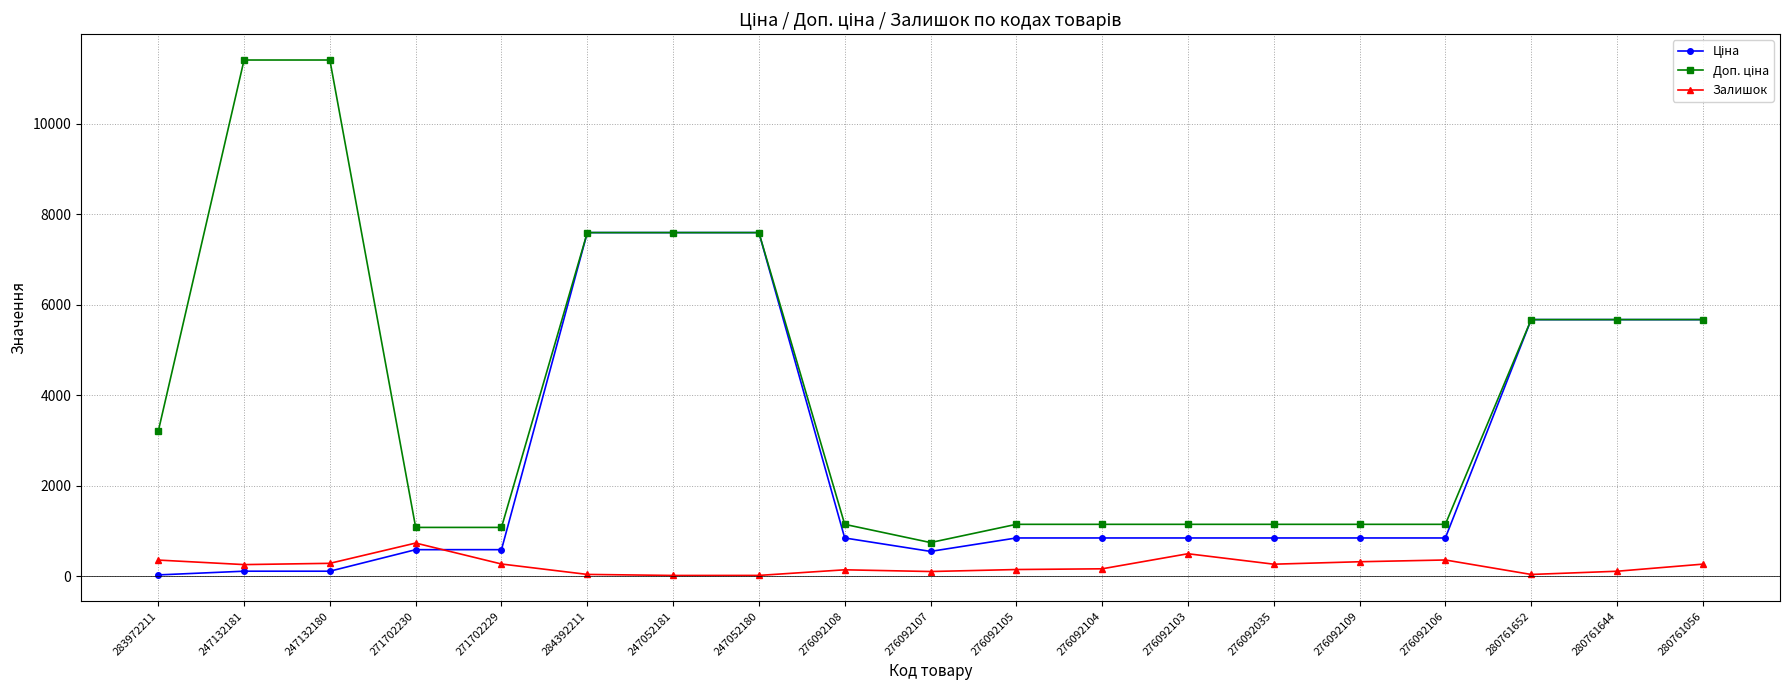

What is the total value across all series at 271702229?

1944.6